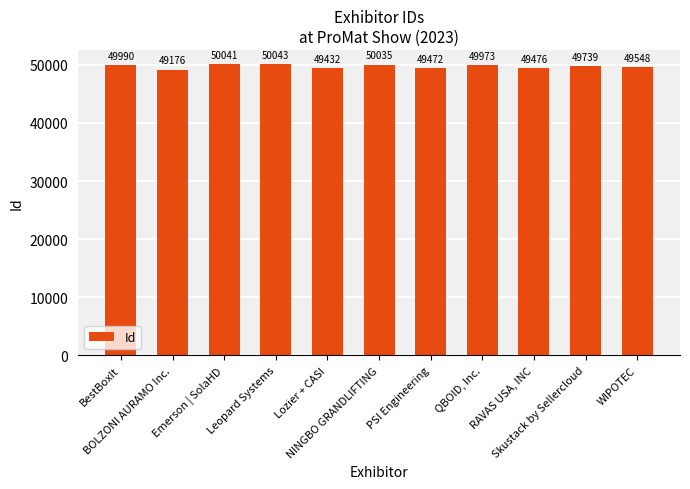

What is the approximate value at RAVAS USA, INC?

49476